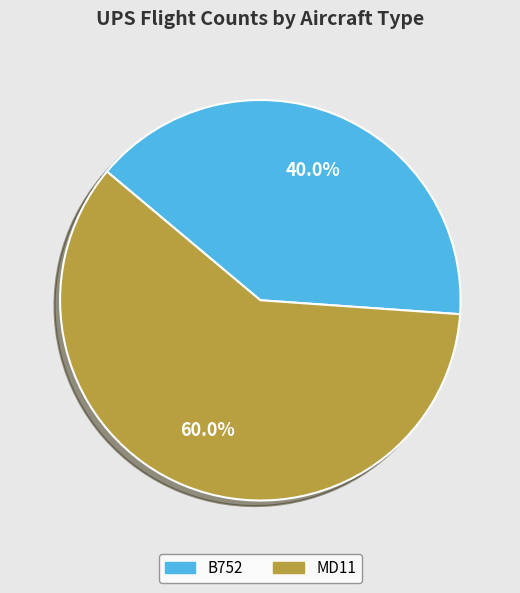

Approximately how many times larger is the value at MD11 compared to B752?

1.5